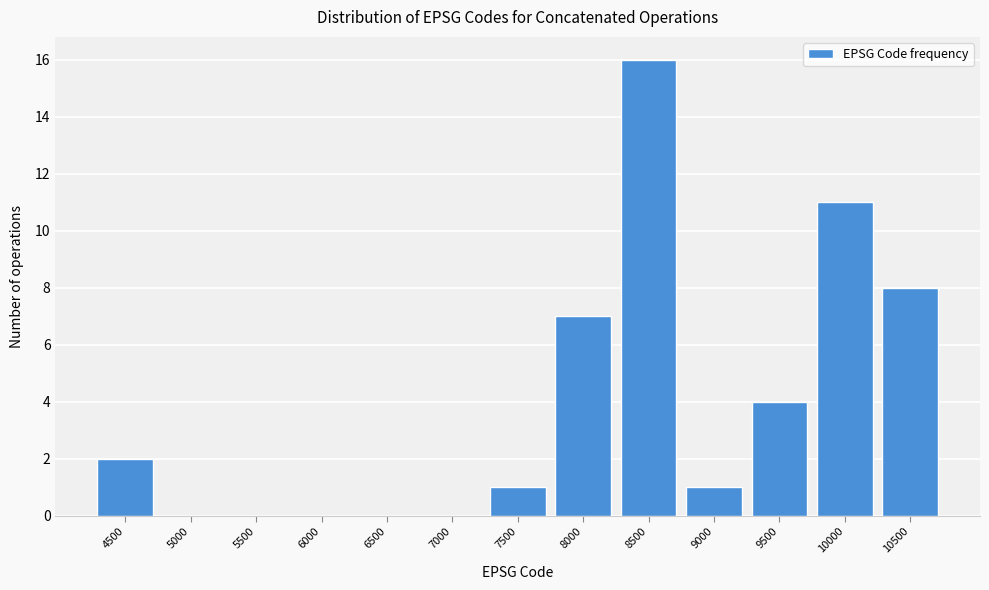

Reading left to right, extract all data points from this chart.

4500=2	5000=0	5500=0	6000=0	6500=0	7000=0	7500=1	8000=7	8500=16	9000=1	9500=4	10000=11	10500=8